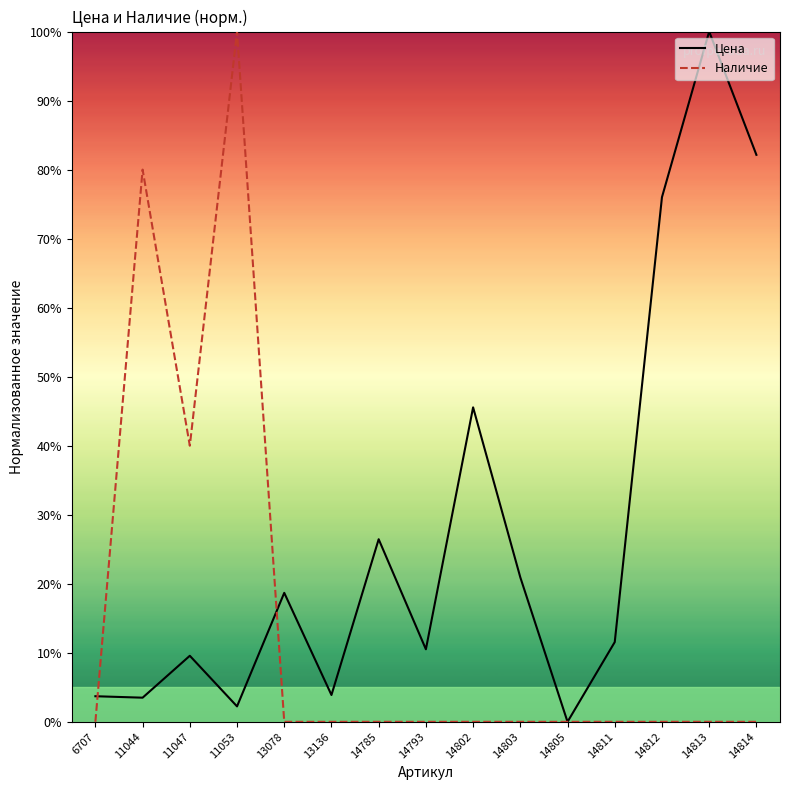

Where does the Цена series first go above 11?

13078